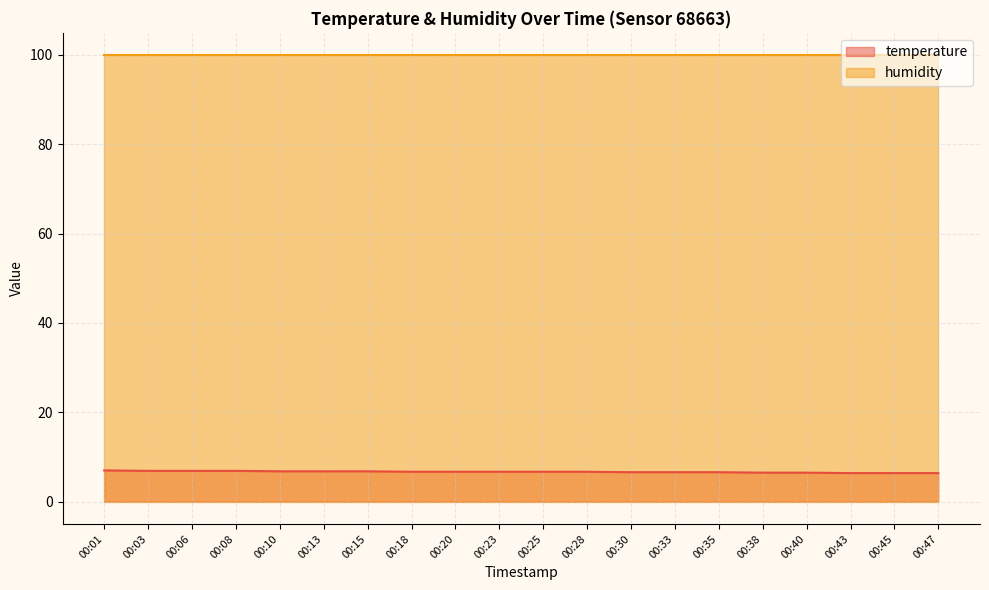

How many lines are shown in the chart?

2